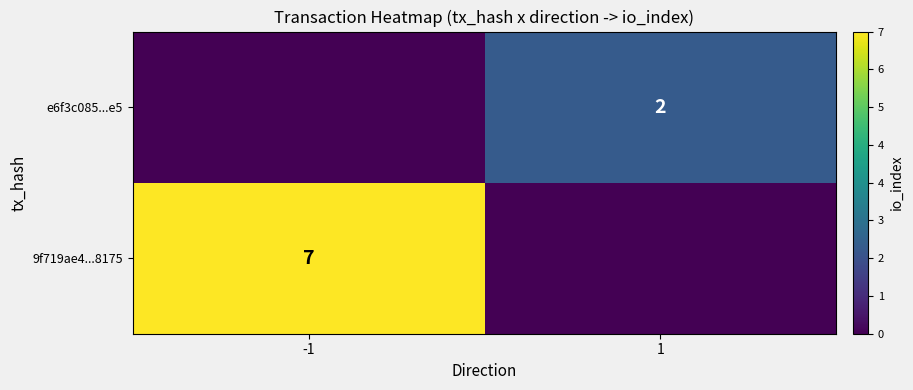

Is the value of e6f3c085...e5 at 1 greater than the value of 9f719ae4...8175 at -1?

No